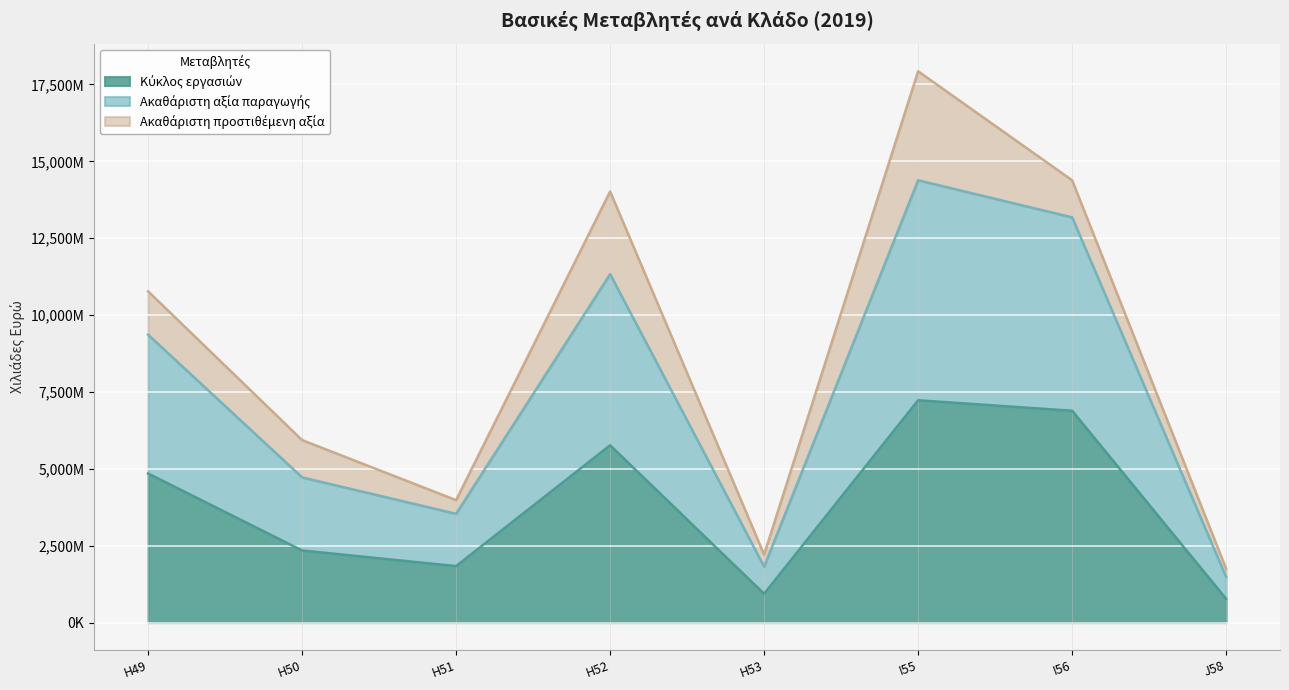

Count the number of categories in the chart.

8